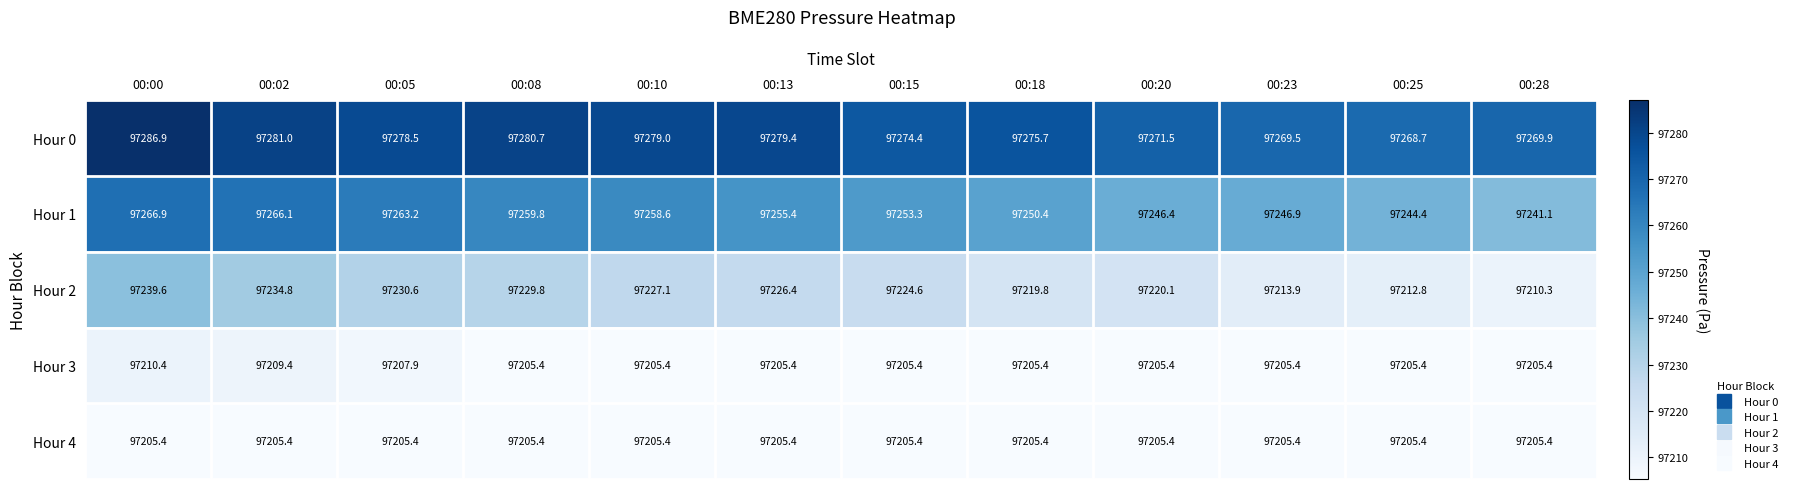

At which category is the sum across all series the highest?

00:00